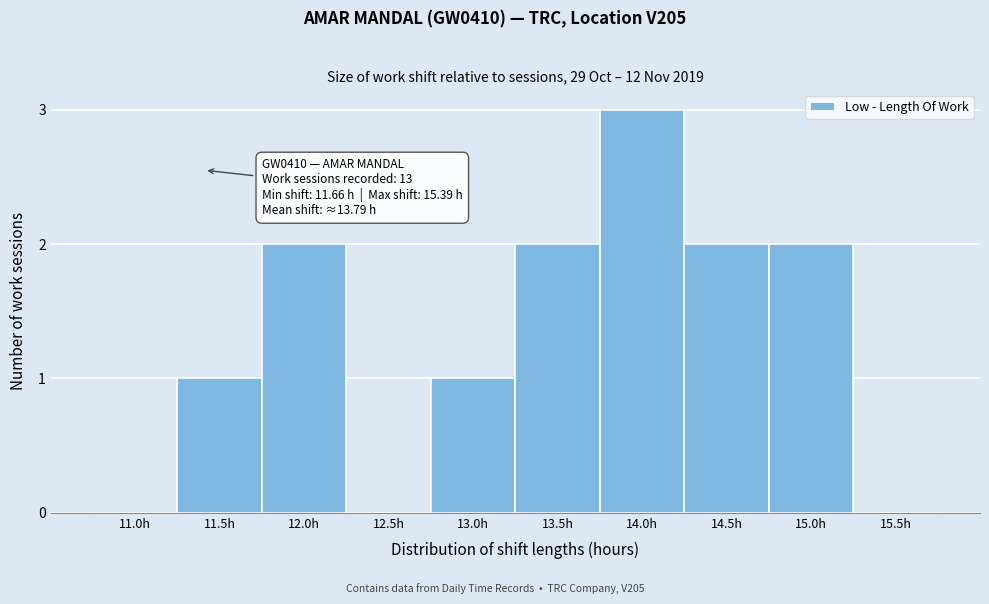

Reading right to left, transcribe all the data shown in this chart.

15.5h=0	15.0h=2	14.5h=2	14.0h=3	13.5h=2	13.0h=1	12.5h=0	12.0h=2	11.5h=1	11.0h=0